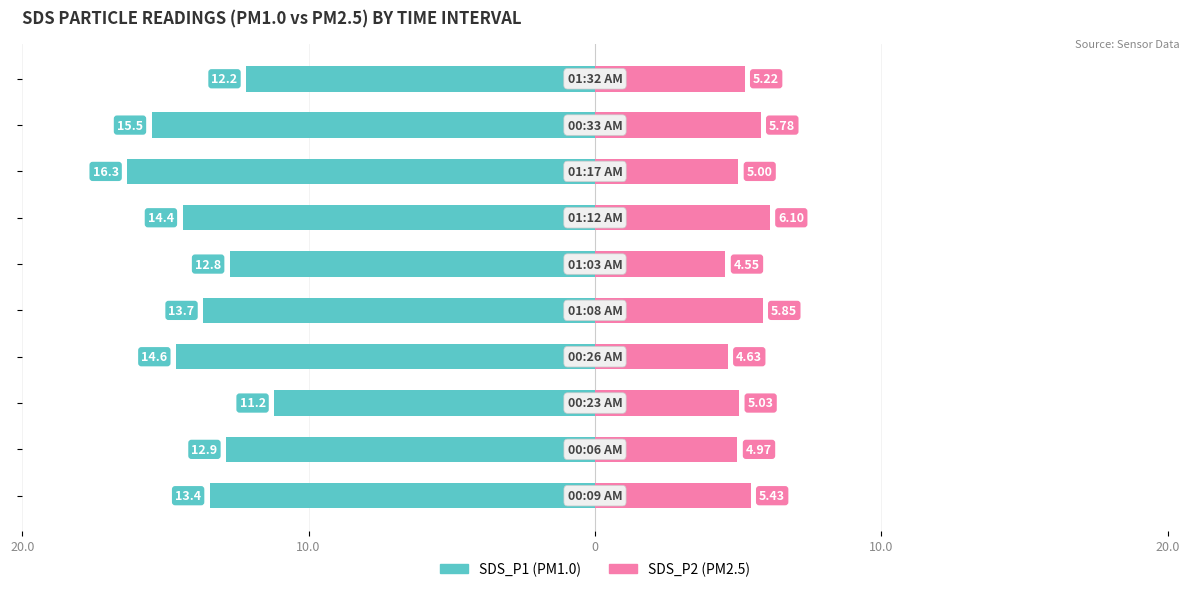

How many bars are there in each group?

2